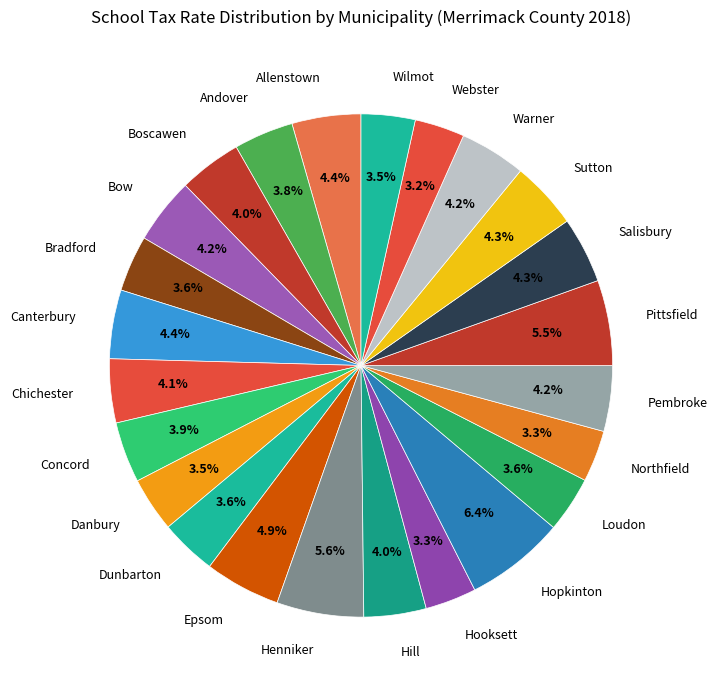

What is the ratio of the value at Salisbury to the value at Sutton?

1.0